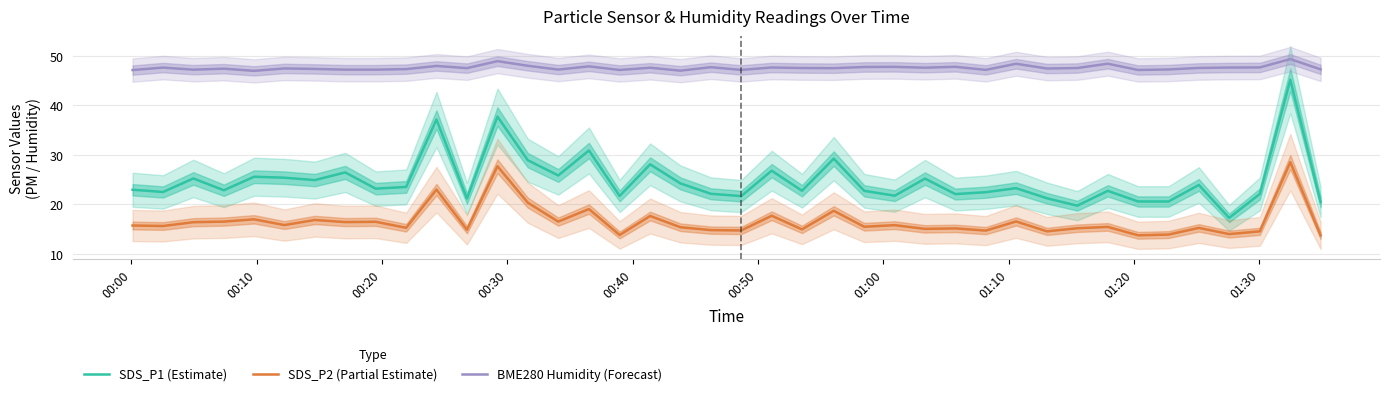

What is the smallest value displayed?

13.7